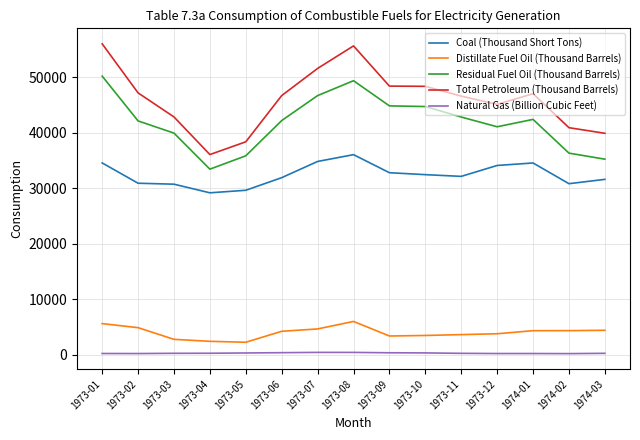

Which series has the widest spread of values?

Total Petroleum (Thousand Barrels)